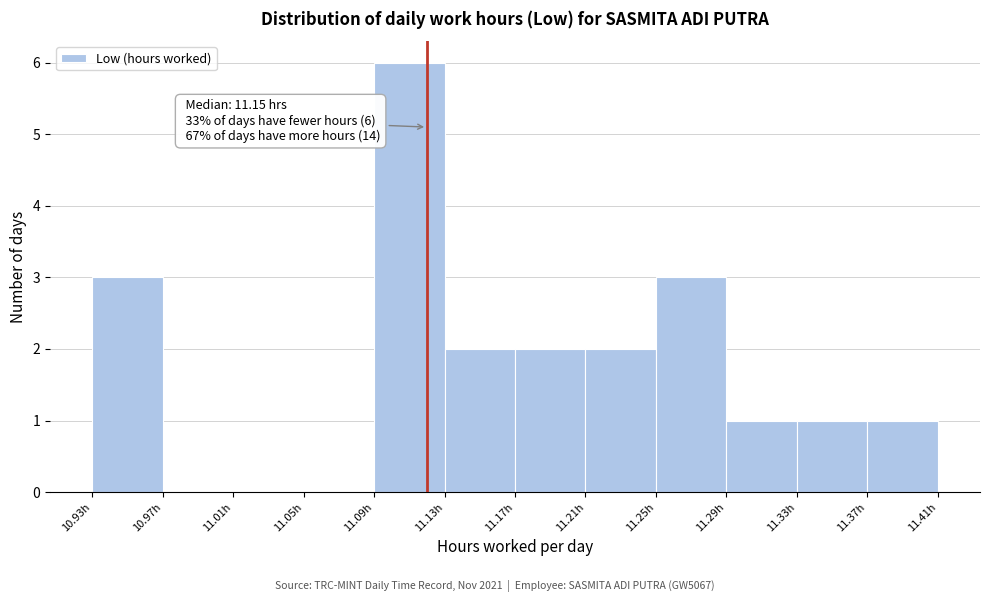

Which range on the x-axis has the tallest bar?

11.09 to 11.13